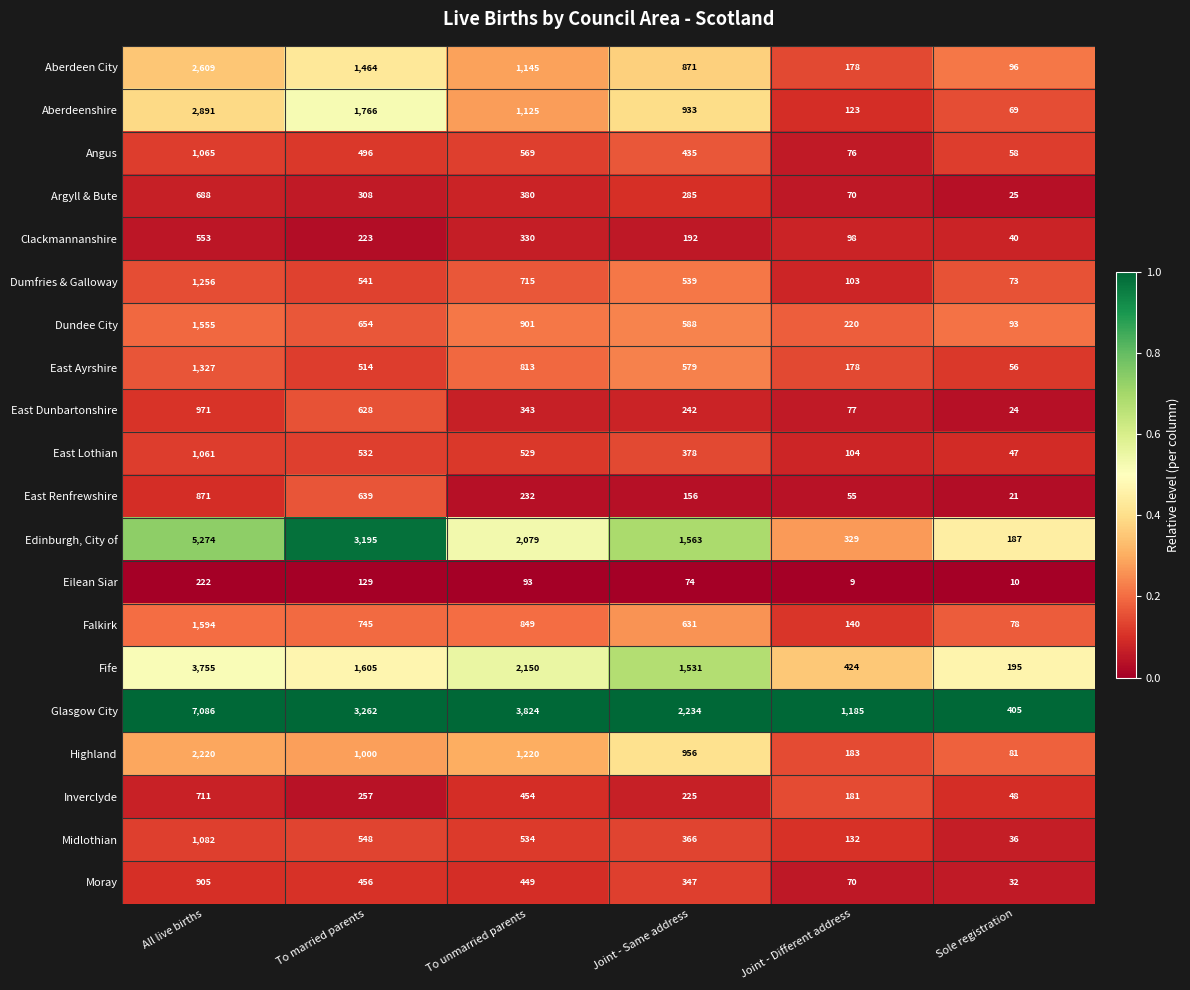

At which category is the sum across all series the highest?

All live births